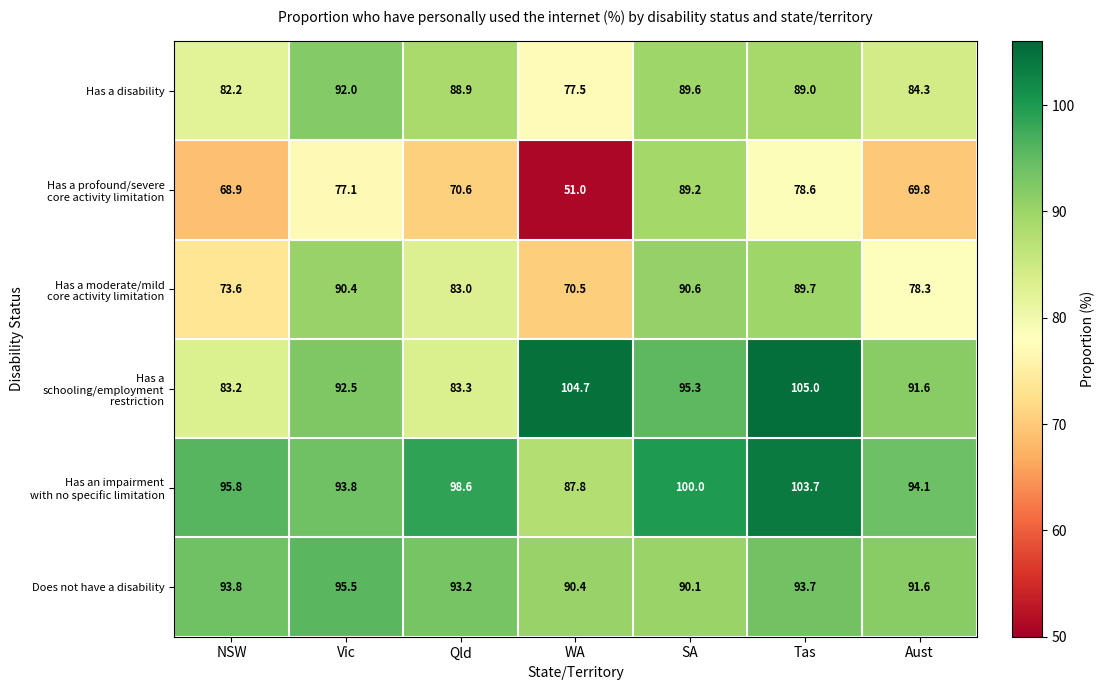

What is the difference between the maximum and minimum values in the Has a disability series?

14.5